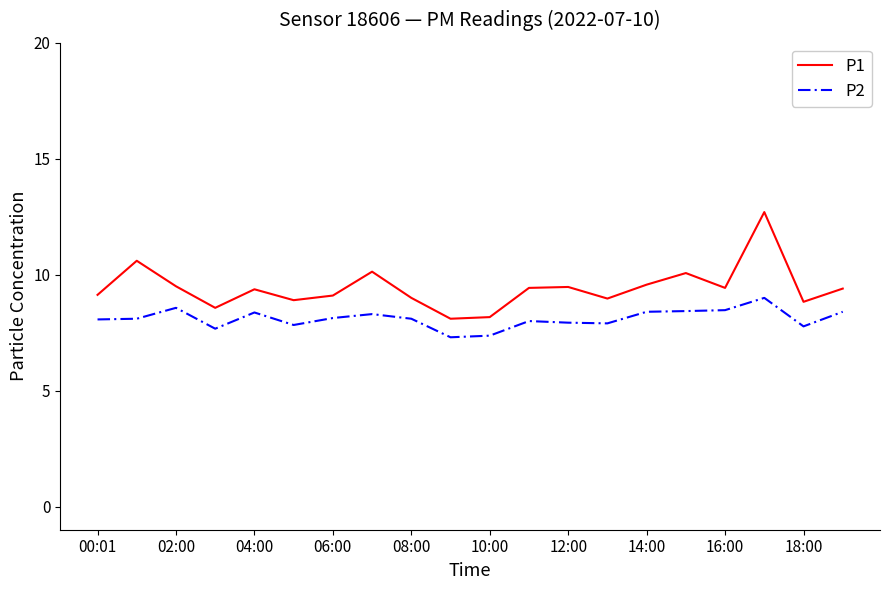

List the series in order of their overall mean, lowest first.

P2, P1